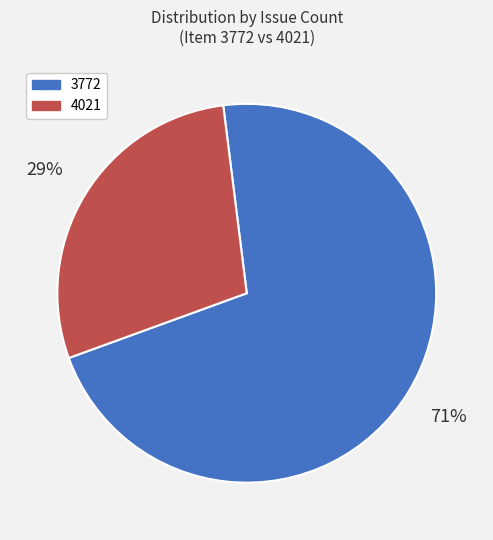

To the nearest percent, what percentage of the pie is 4021?

29%